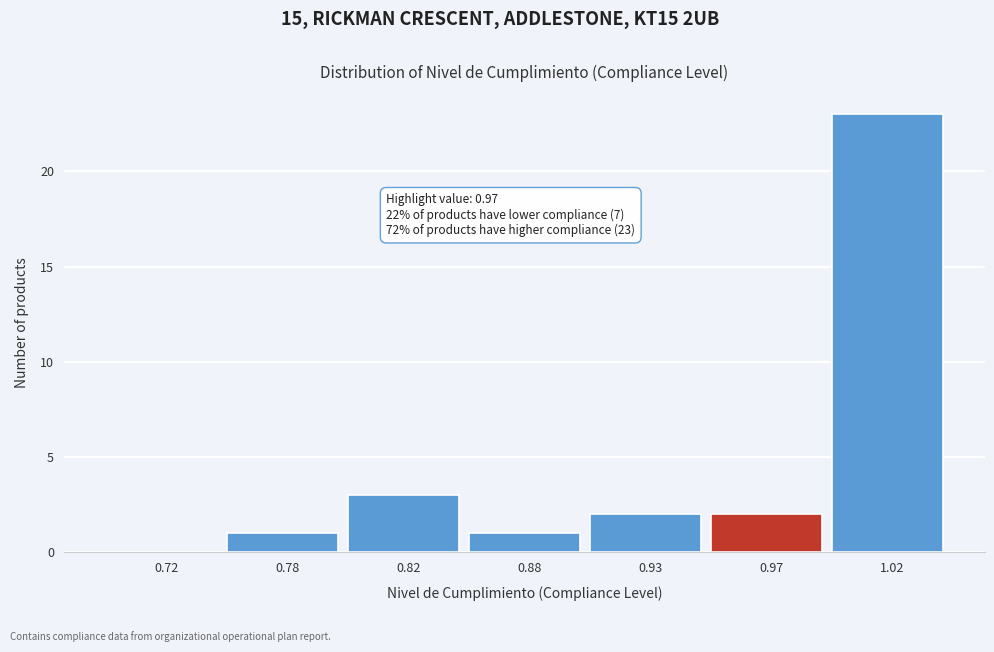

Reading right to left, list all the values displayed in this chart.

1.02=23	0.97=2	0.93=2	0.88=1	0.82=3	0.78=1	0.72=0